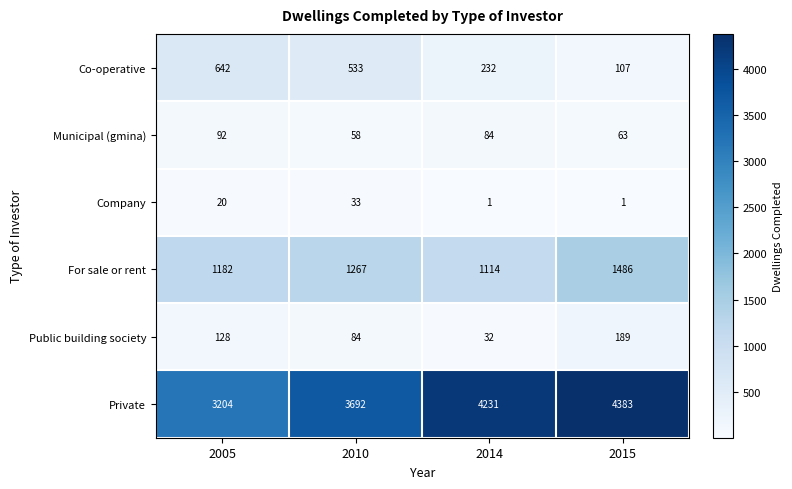

What is the smallest value displayed?

1